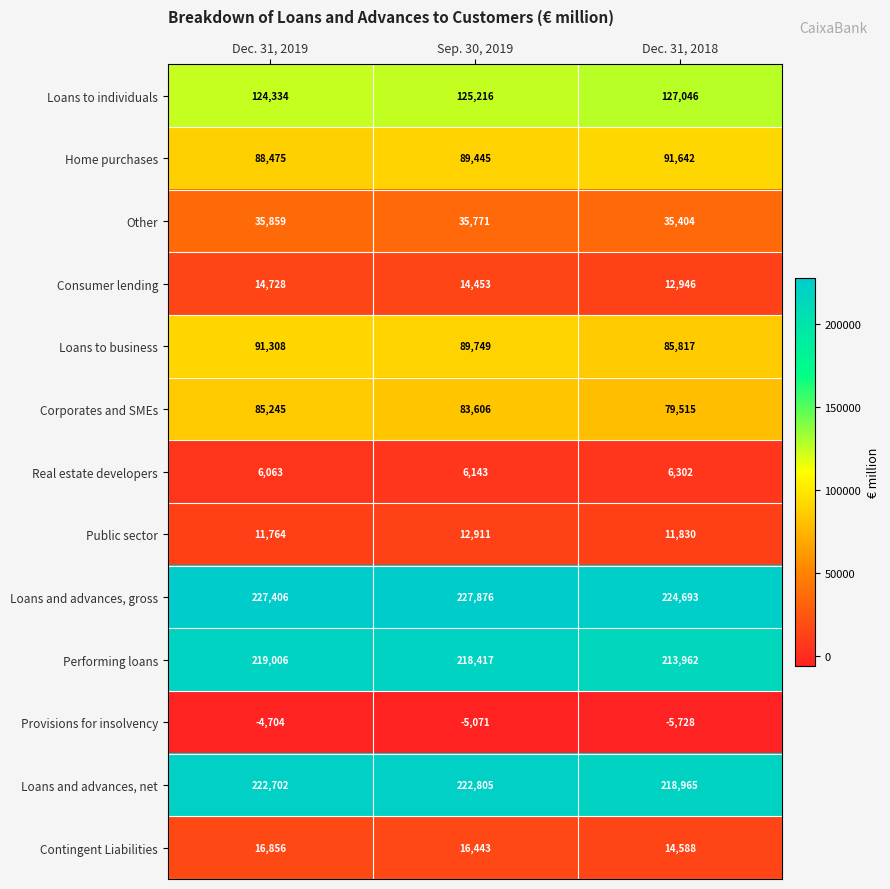

Rank the series by their maximum value, from highest to lowest.

Loans and advances, gross, Loans and advances, net, Performing loans, Loans to individuals, Home purchases, Loans to business, Corporates and SMEs, Other, Contingent Liabilities, Consumer lending, Public sector, Real estate developers, Provisions for insolvency